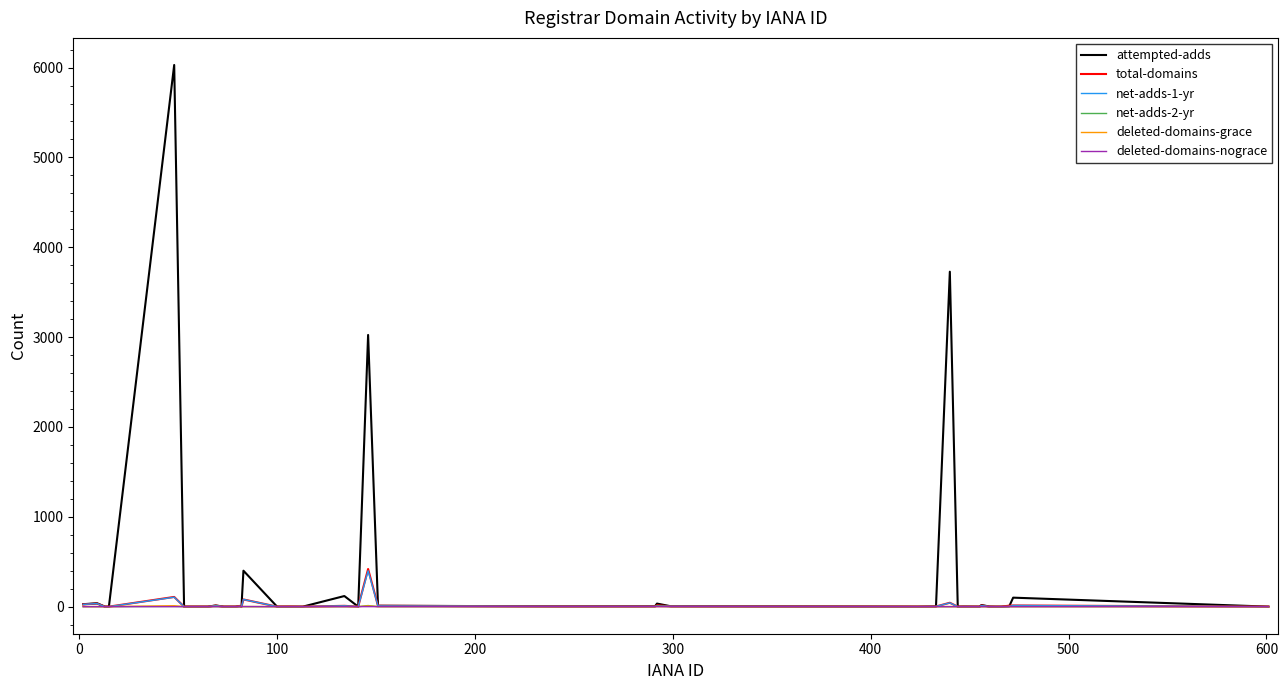

What are all the series names shown in the legend?

attempted-adds, total-domains, net-adds-1-yr, net-adds-2-yr, deleted-domains-grace, deleted-domains-nograce